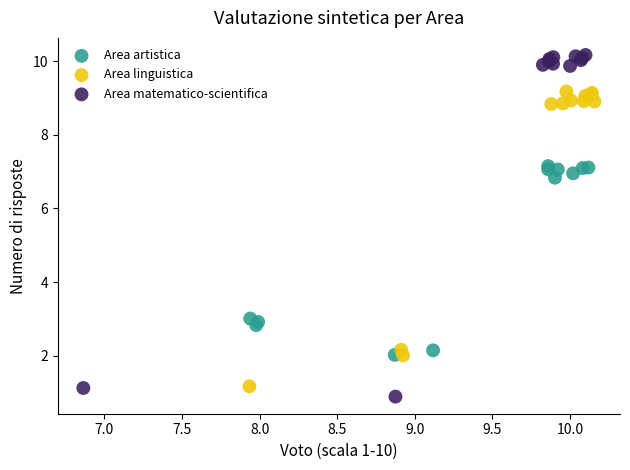

Which series contains the highest Y value?

Area matematico-scientifica